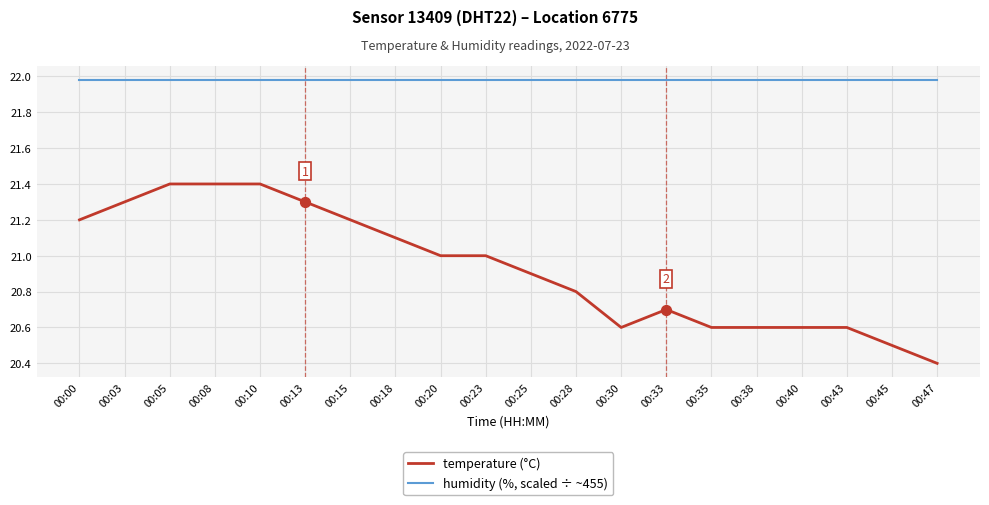

Which series has the largest total across all categories?

humidity (%, scaled ÷ ~455)